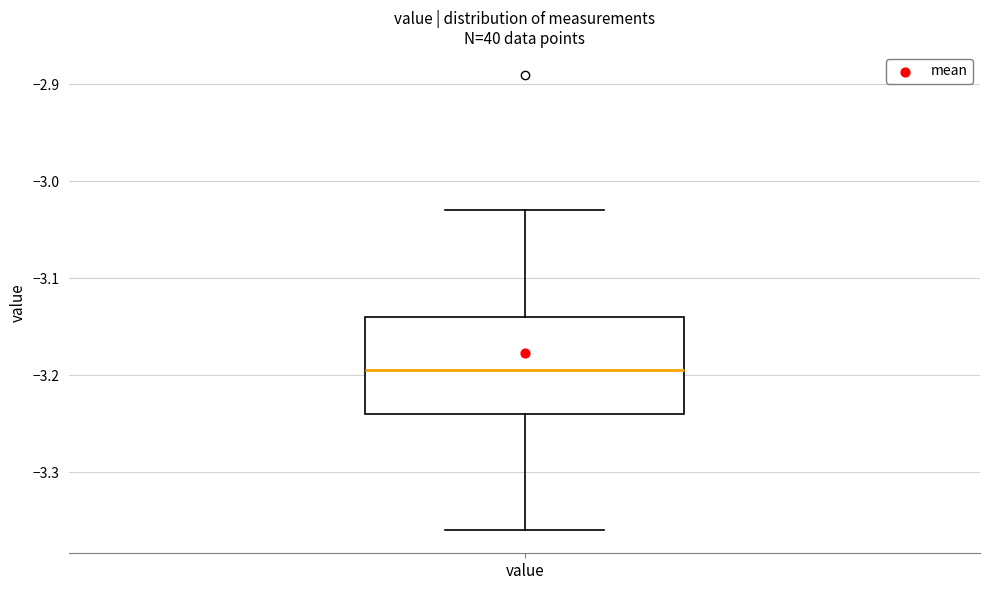

Where does the lower whisker of the box for value end on the y-axis? The values are not printed on the chart, so give them approximately, as read against the axis.

-3.36